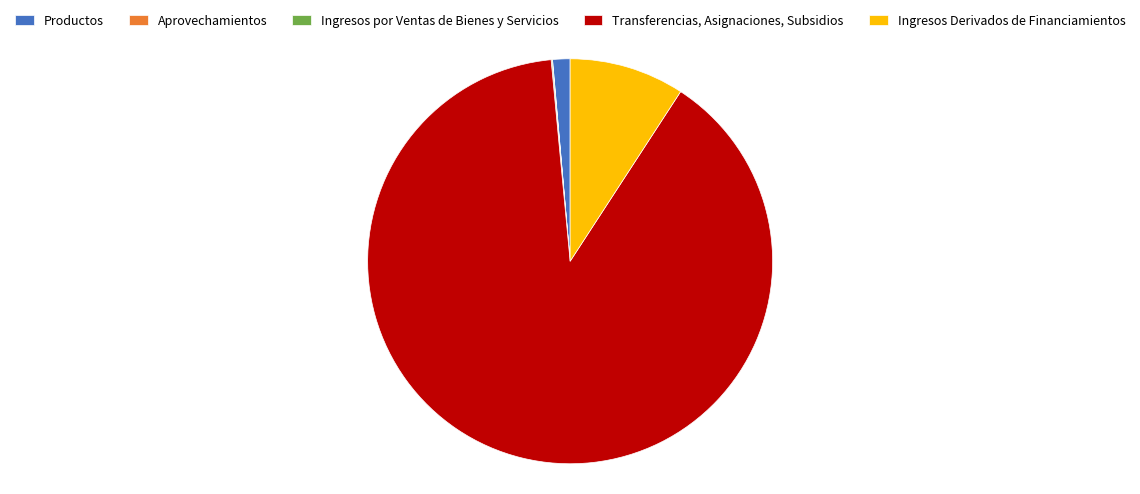

Is it true that Ingresos Derivados de Financiamientos is 9% of the pie?

True